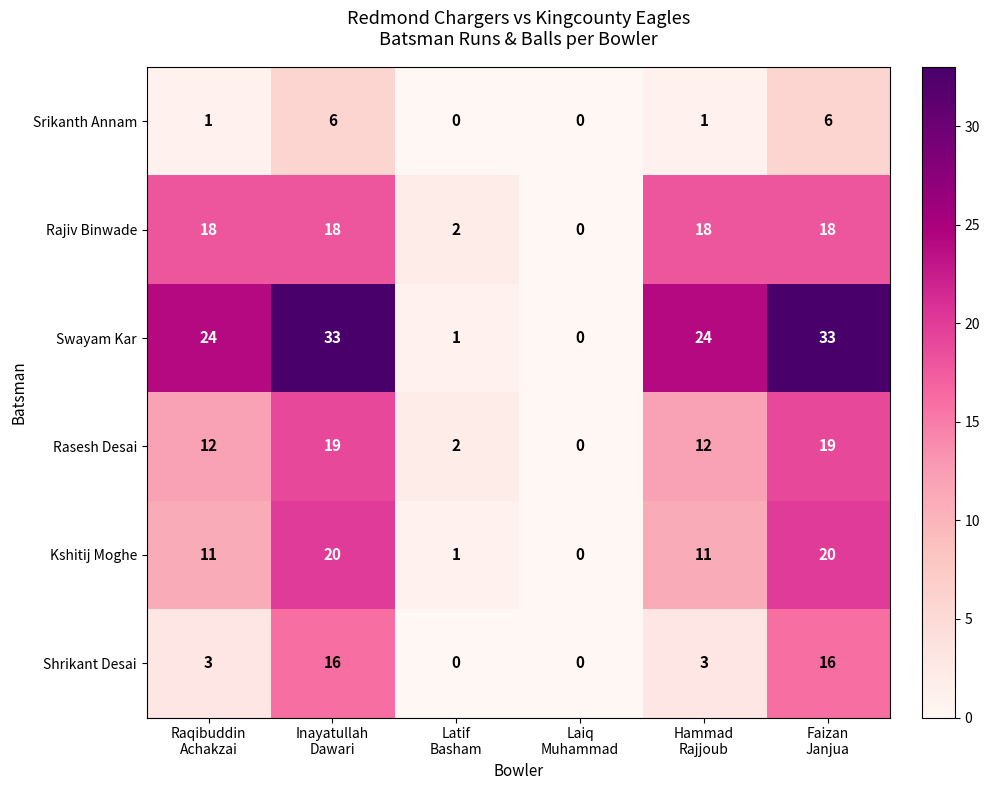

Between Inayatullah
Dawari and Latif
Basham, which series saw the biggest shift?

Swayam Kar